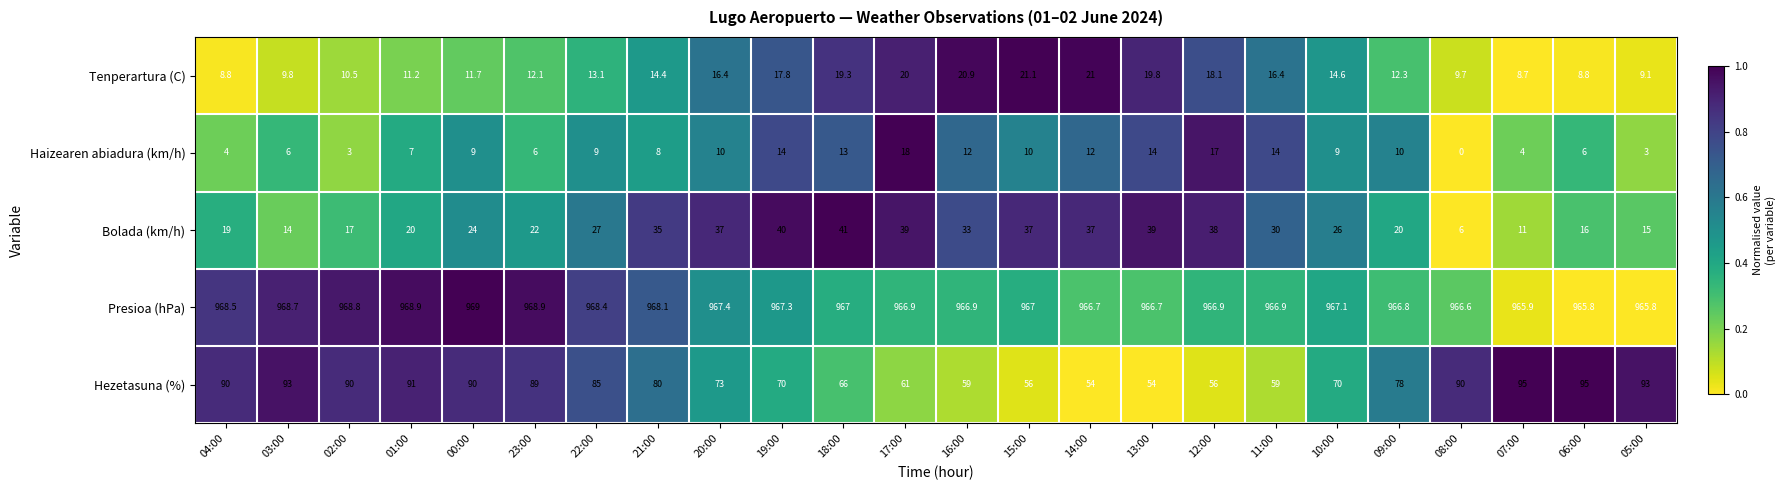

Is it true that Presioa (hPa) equals 443.0 at 09:00?

False